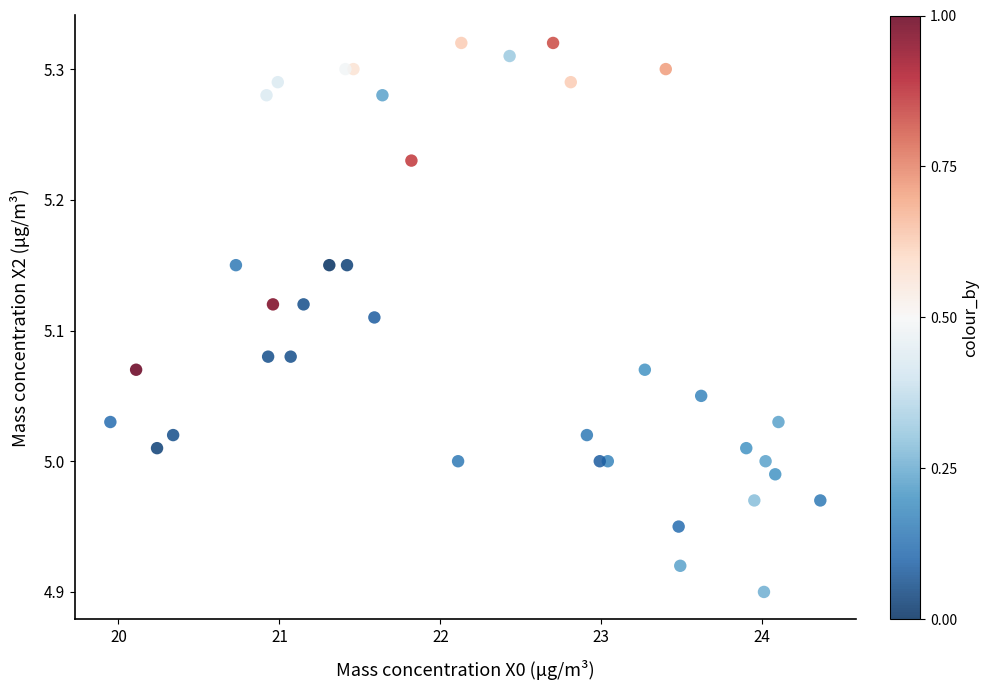

What is the range of X values (max minus min)?

4.4